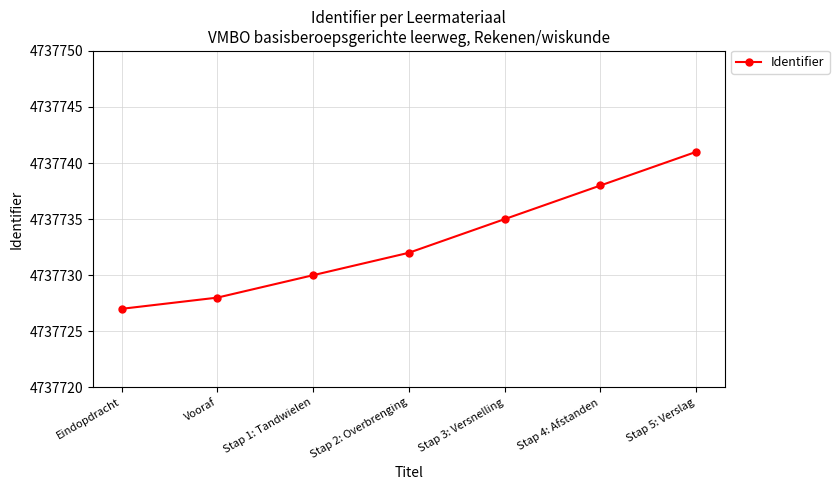

How many data points are less than 4737732?

3